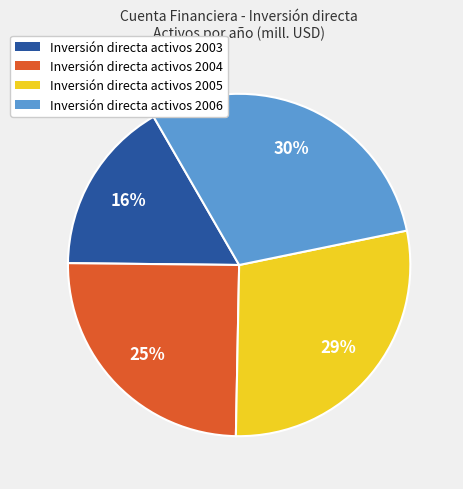

Is there any slice that represents more than half of the pie?

No